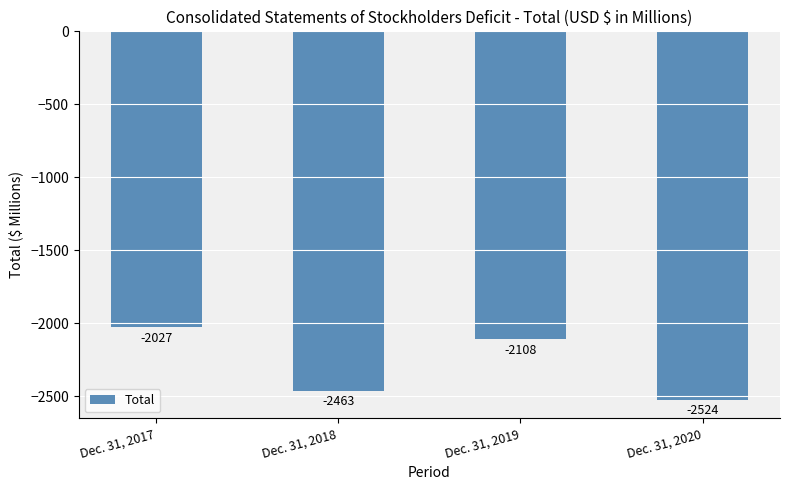

What is the difference between the second highest and minimum values?

416